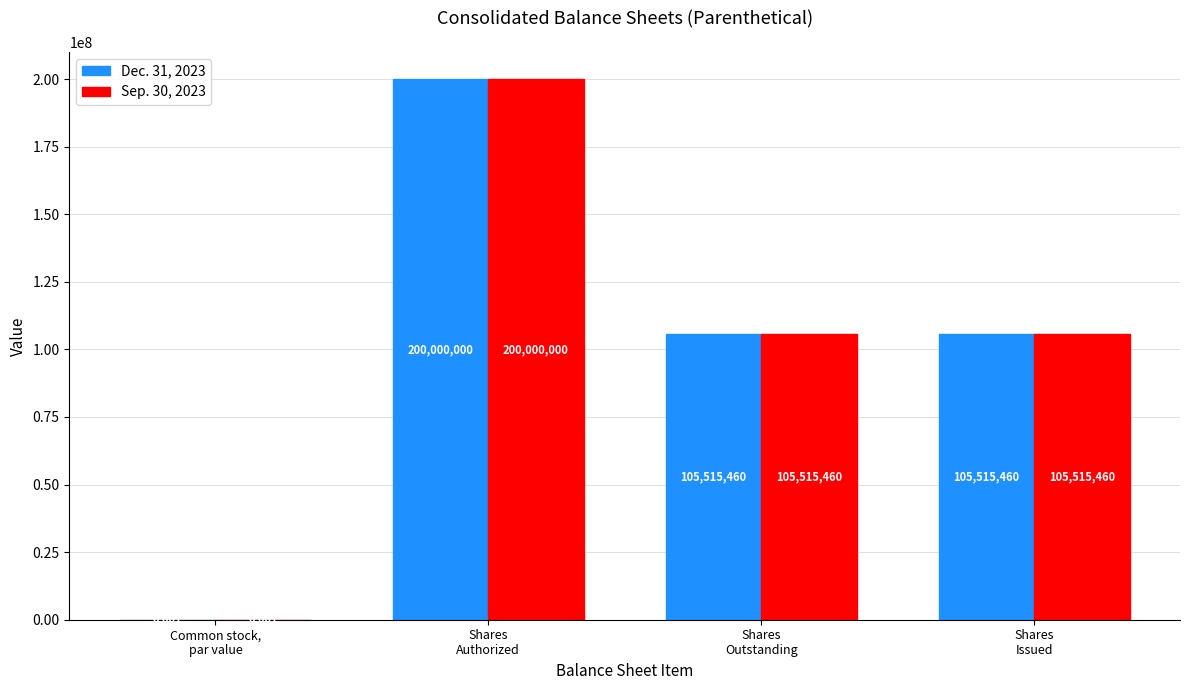

The Sep. 30, 2023 series shows 105515460.0 at Shares
Outstanding. True or false?

True